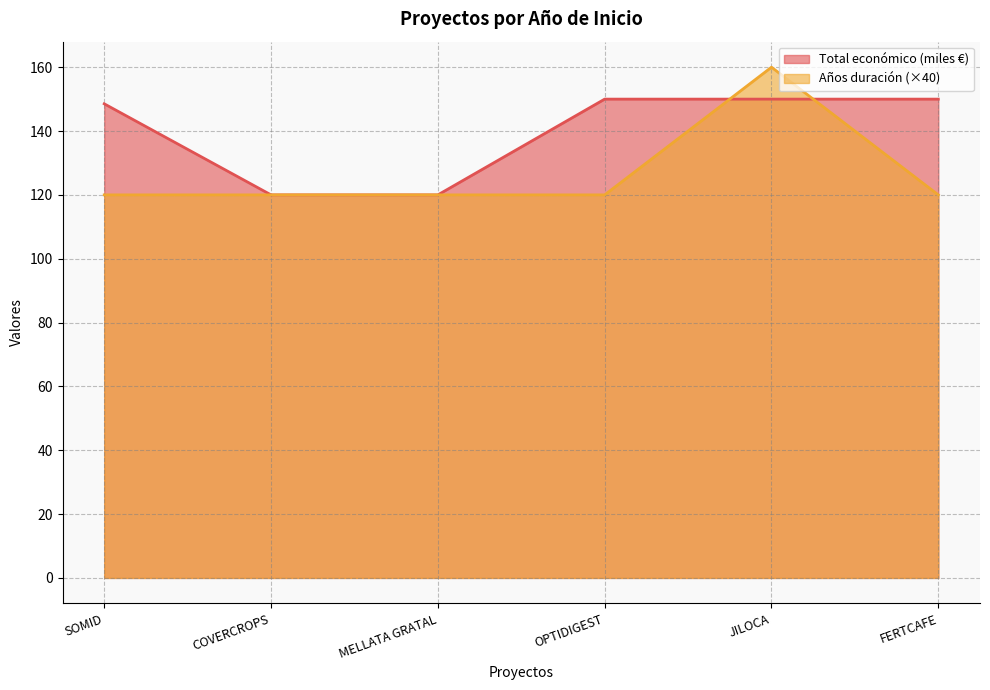

List the labels in order of Total económico value, smallest first.

COVERCROPS, MELLATA GRATAL, SOMID, OPTIDIGEST, JILOCA, FERTCAFE